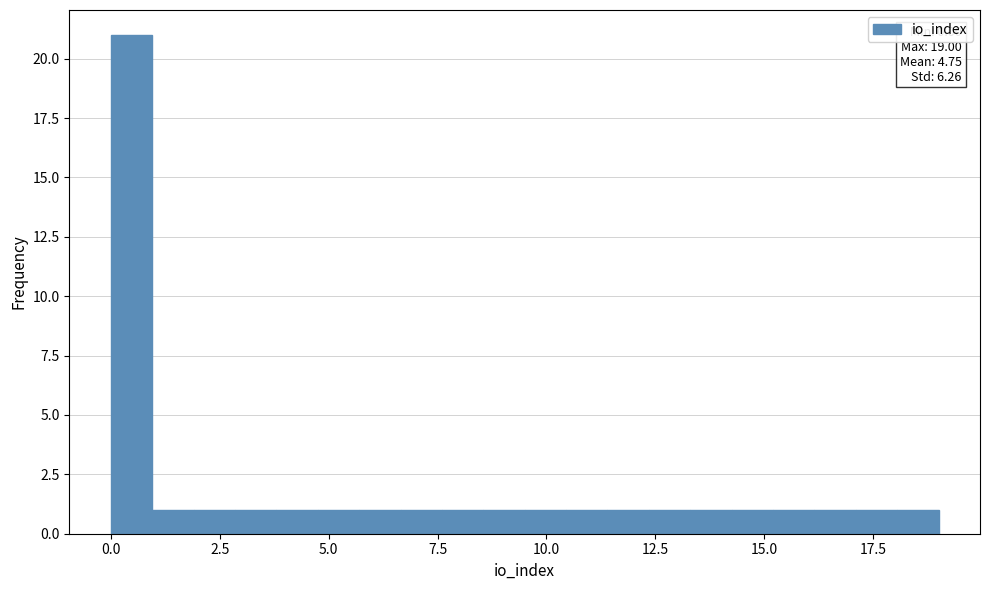

Read against the x-axis, roughly where is the centre of the tallest bar?

0.5